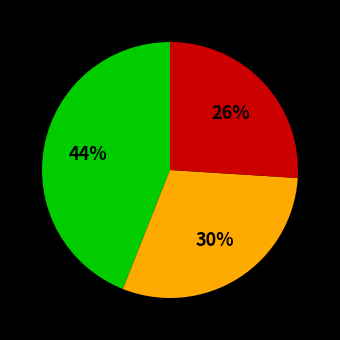

To the nearest percent, what is the average slice percentage?

33%